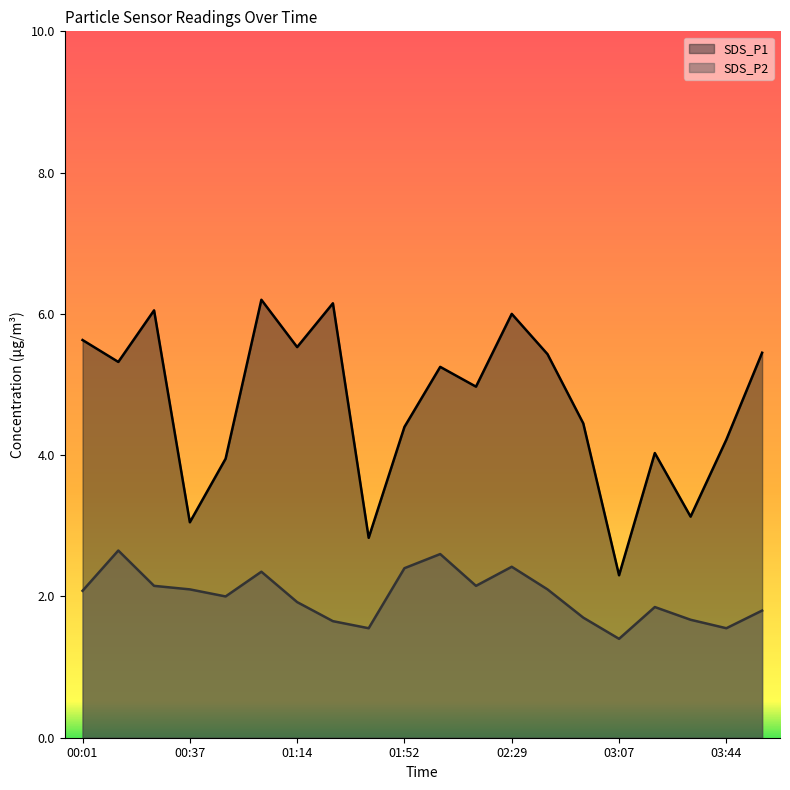

Rank the series by their average value, from highest to lowest.

SDS_P1, SDS_P2